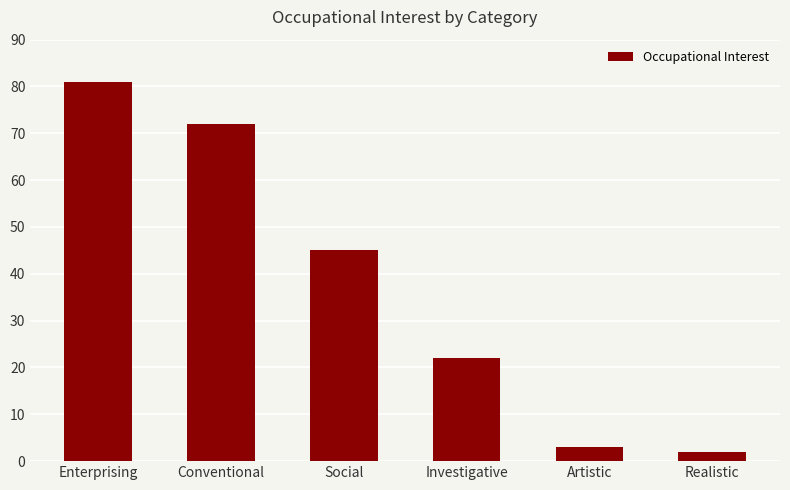

List the labels in order of value, largest first.

Enterprising, Conventional, Social, Investigative, Artistic, Realistic